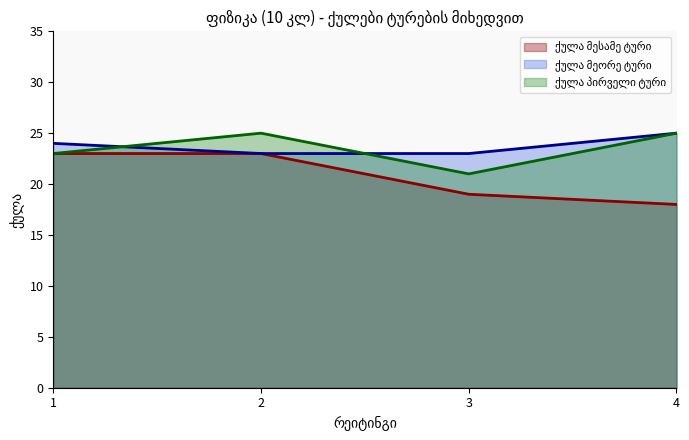

What are all the series names shown in the legend?

ქულა მესამე ტური (line), ქულა მეორე ტური (line), ქულა პირველი ტური (line)